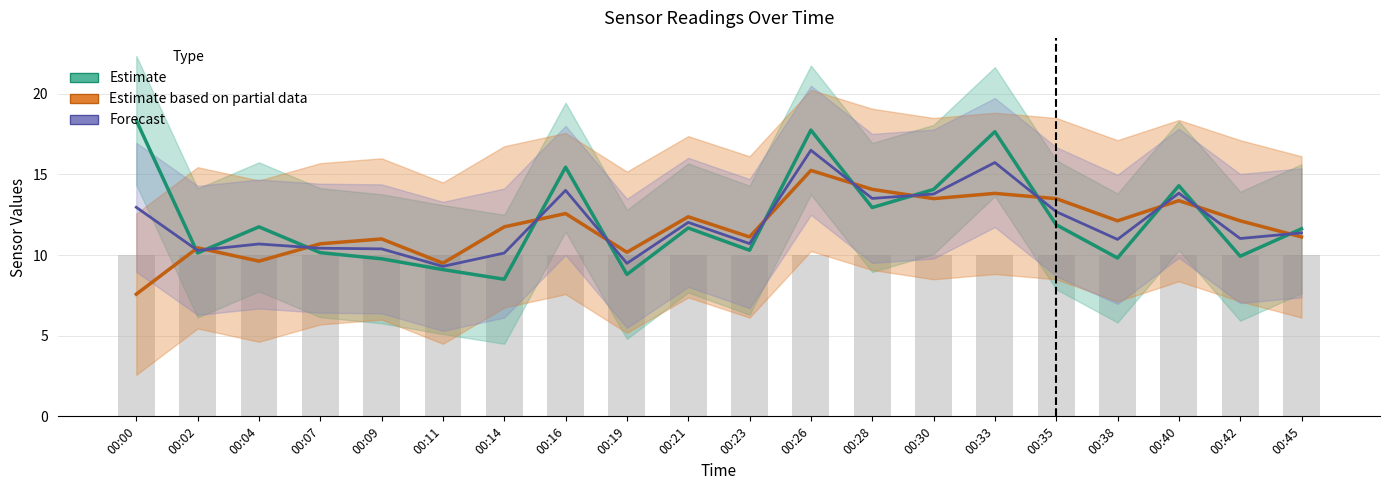

Are the bars grouped side by side (vs. stacked)?

Yes